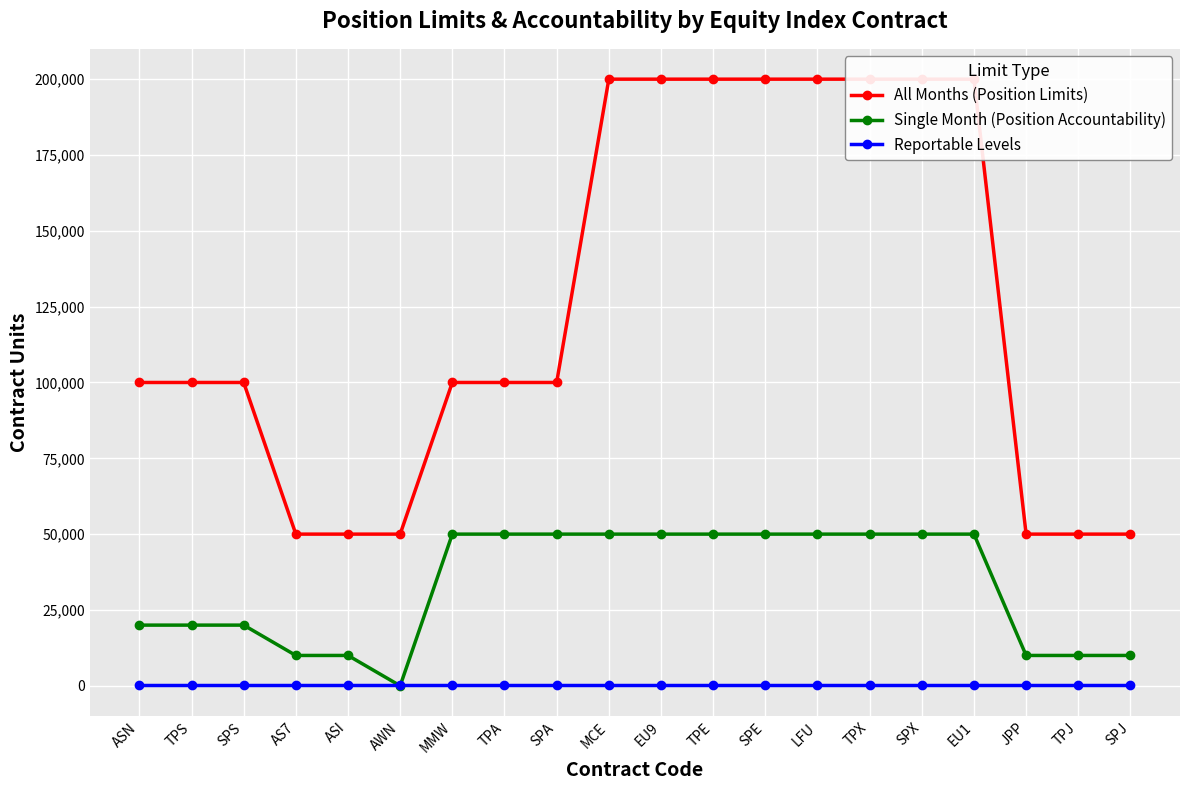

True or false: Single Month (Position Accountability) and Reportable Levels intersect in this chart.

True